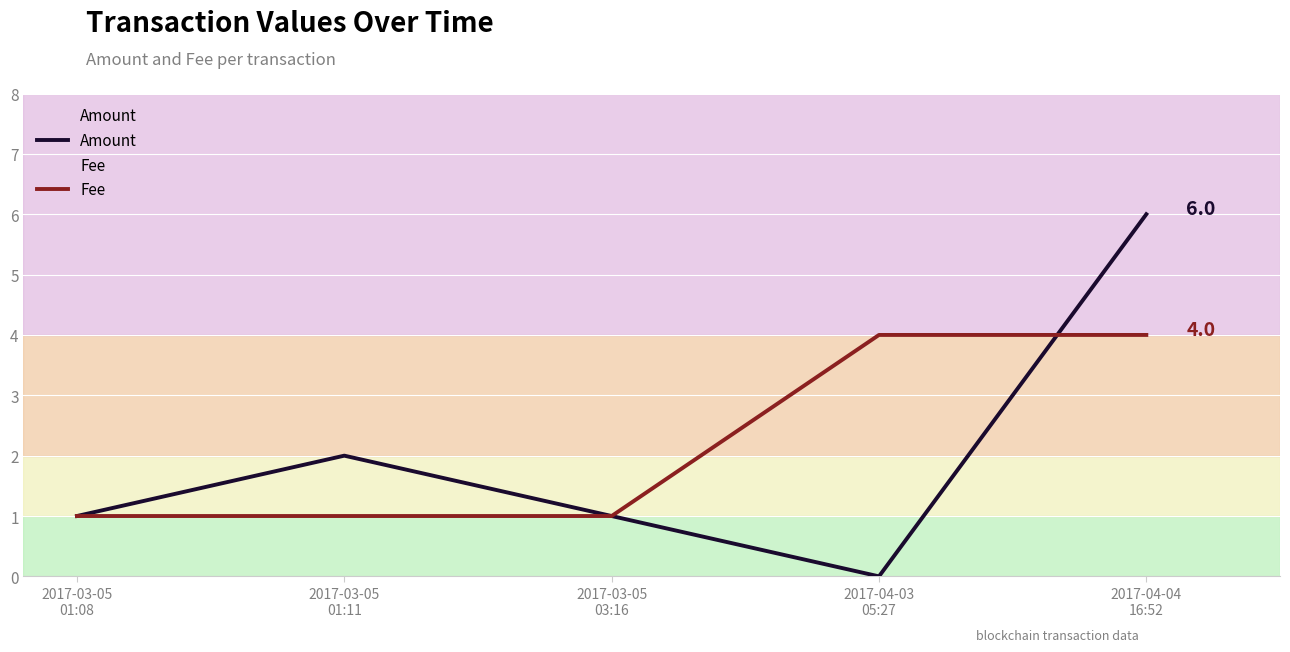

True or false: Fee and Amount intersect in this chart.

True